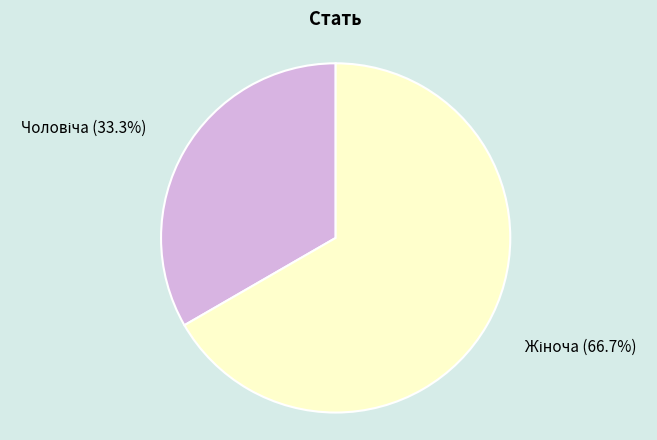

Does any single category account for the majority?

Yes